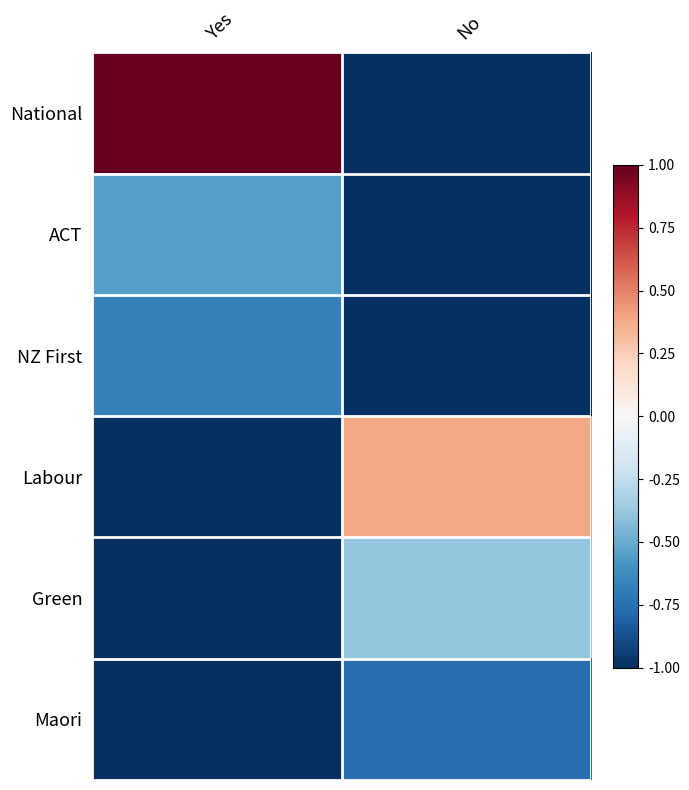

How many series are shown in this chart?

6